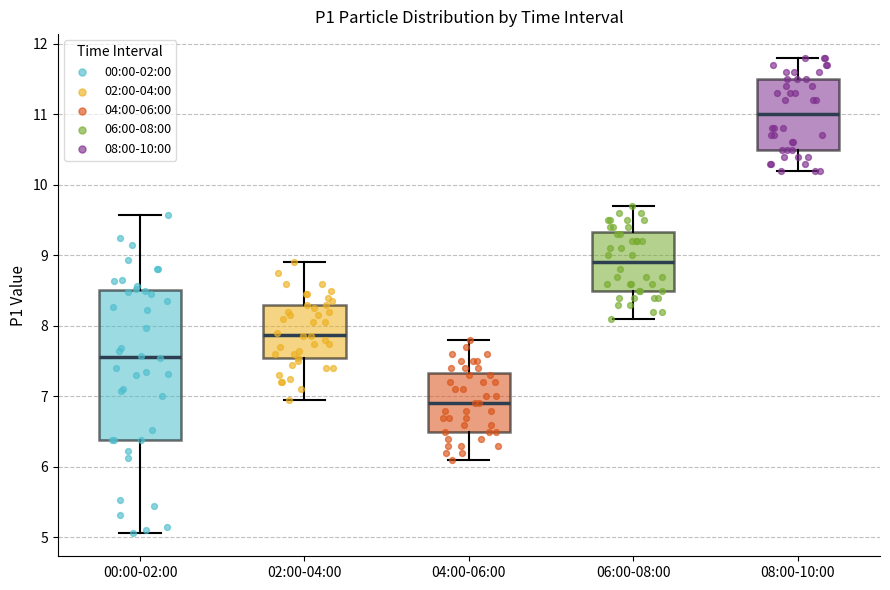

Where is the upper edge of the box for 02:00-04:00 on the y-axis? The values are not printed on the chart, so give them approximately, as read against the axis.

8.3